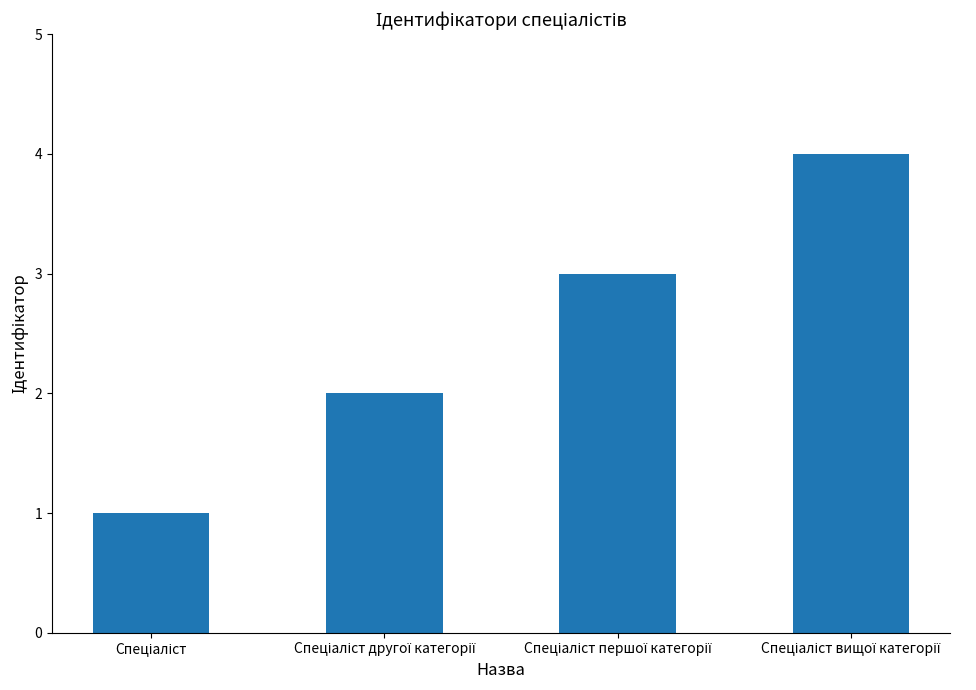

What is the greatest value displayed?

4